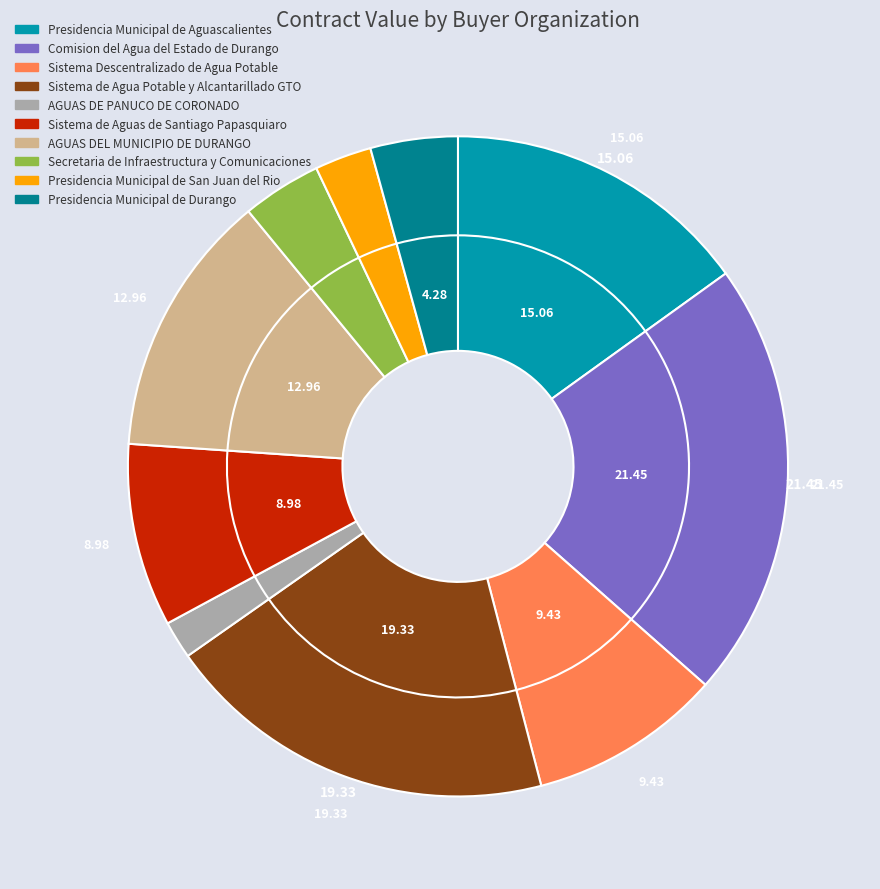

What percentage is the Comision del Agua del Estado de Durango slice, to the nearest percent?

21%